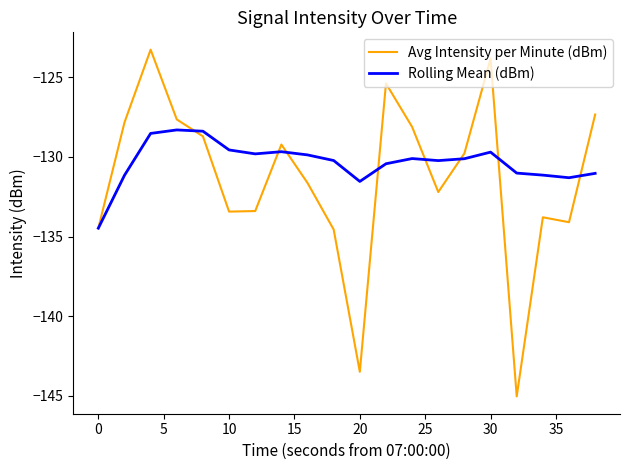

Which series has the largest total across all categories?

Rolling Mean (dBm)